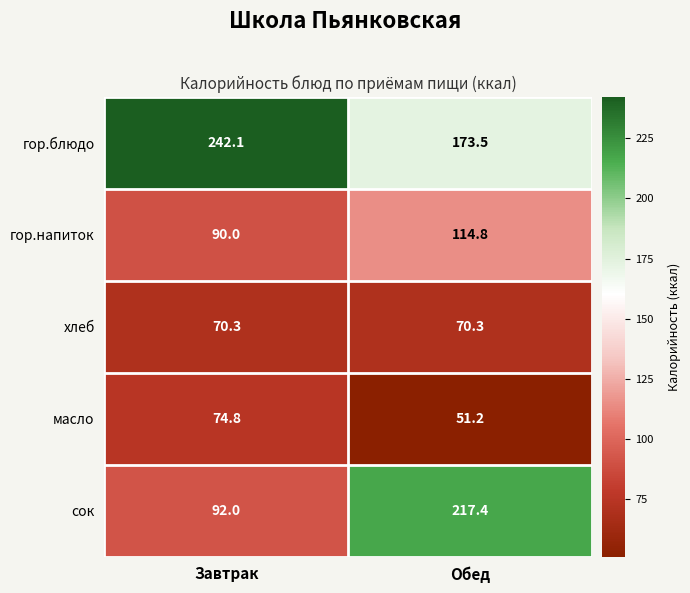

What is the average value of the гор.напиток series?

102.4